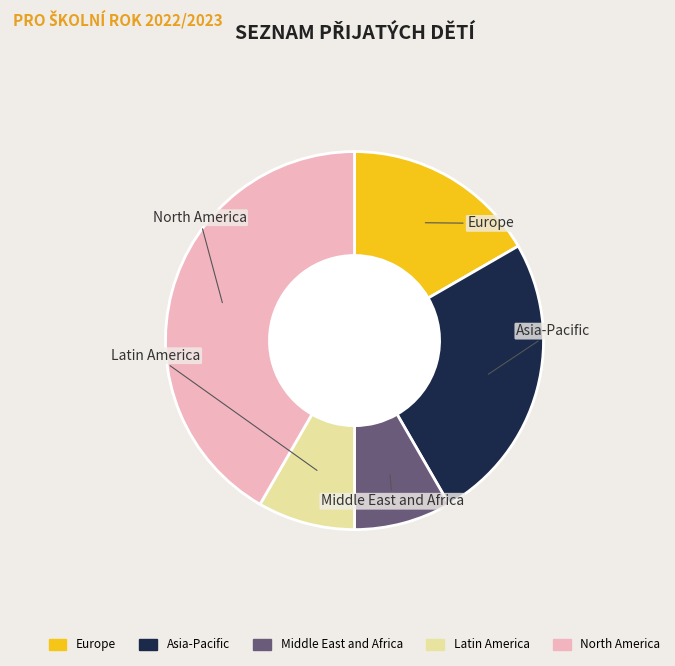

Is there a majority slice in this chart?

No